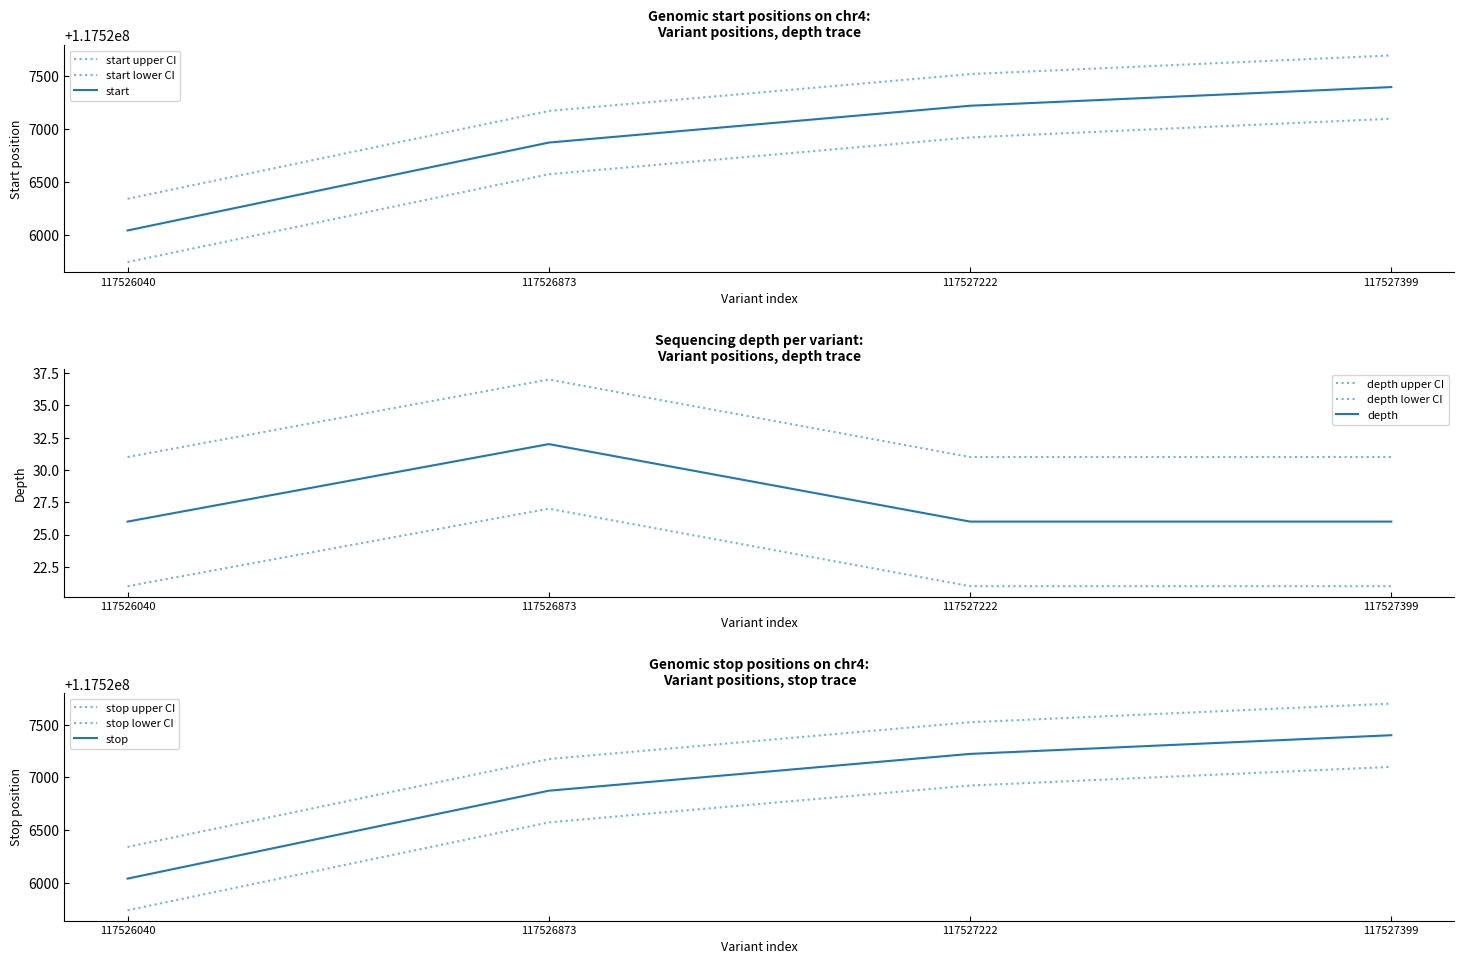

What is the total value across all series at 117526873?

235053783